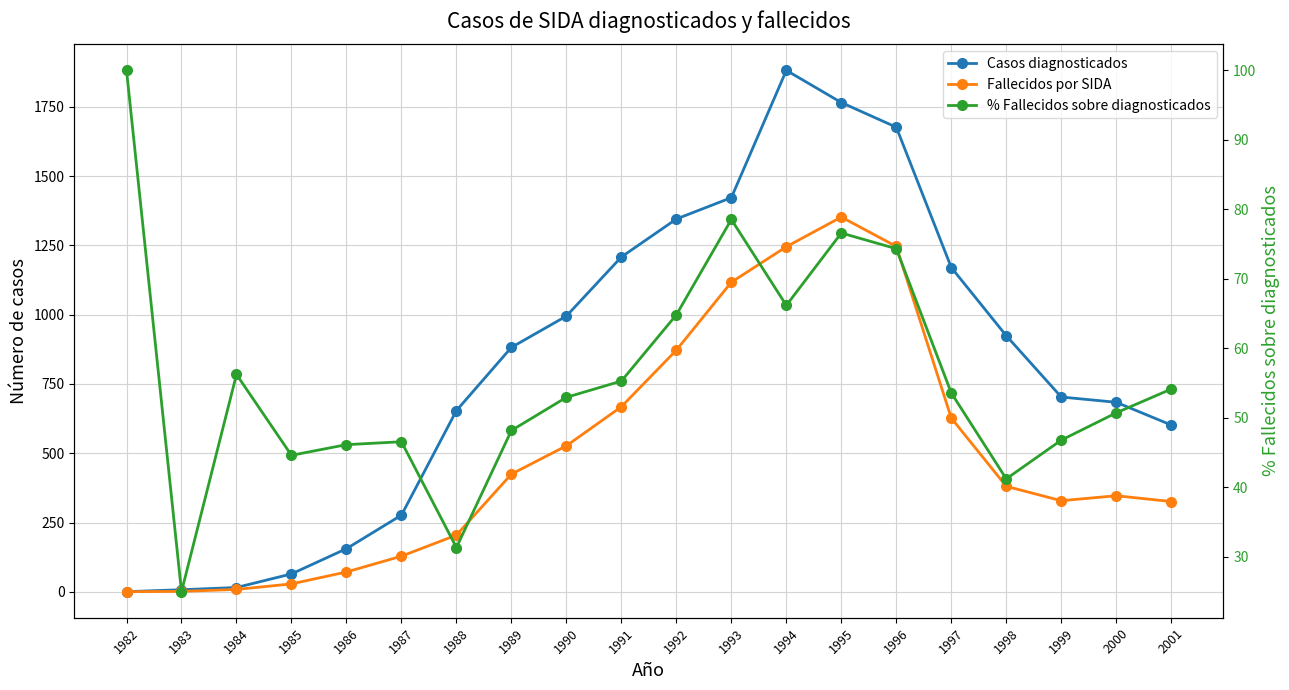

True or false: Casos diagnosticados has more than 2 points higher than both neighbors.

False